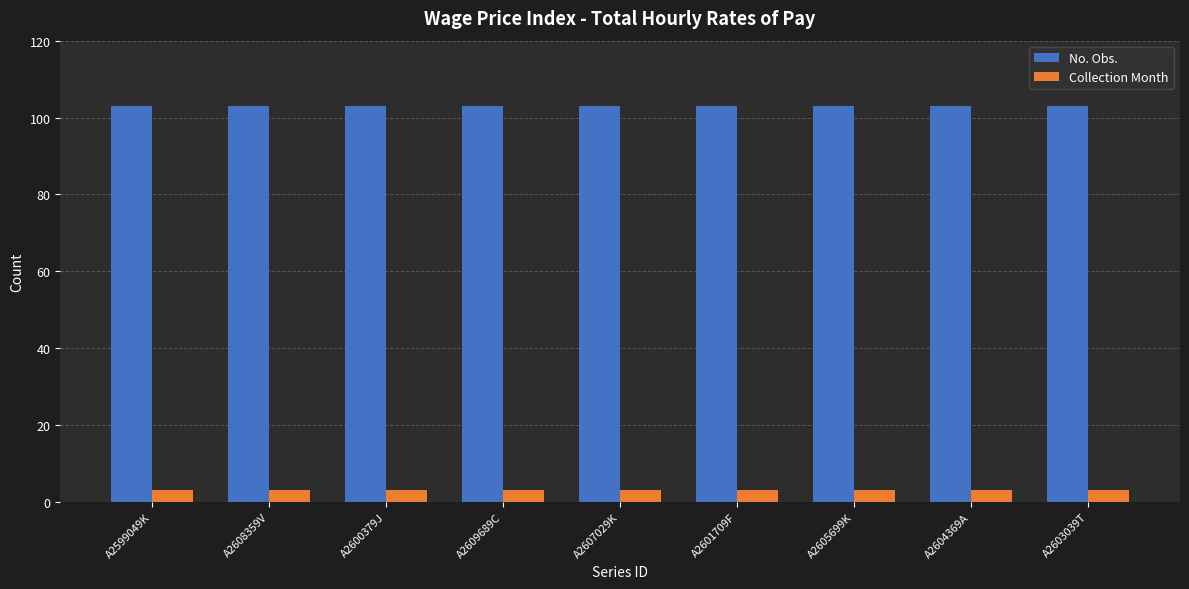

What is the difference between the highest and lowest values at A2608359V?

100